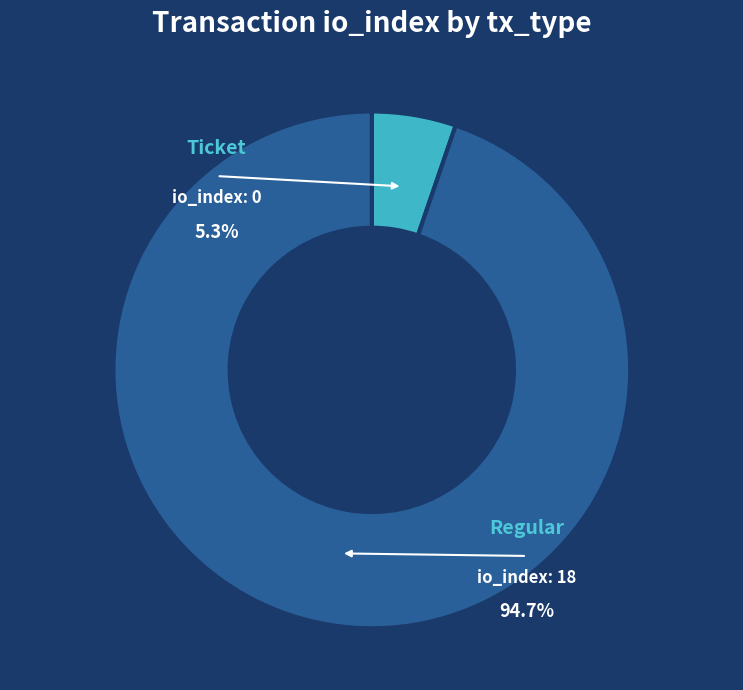

Which has a higher value, Regular or Ticket?

Regular